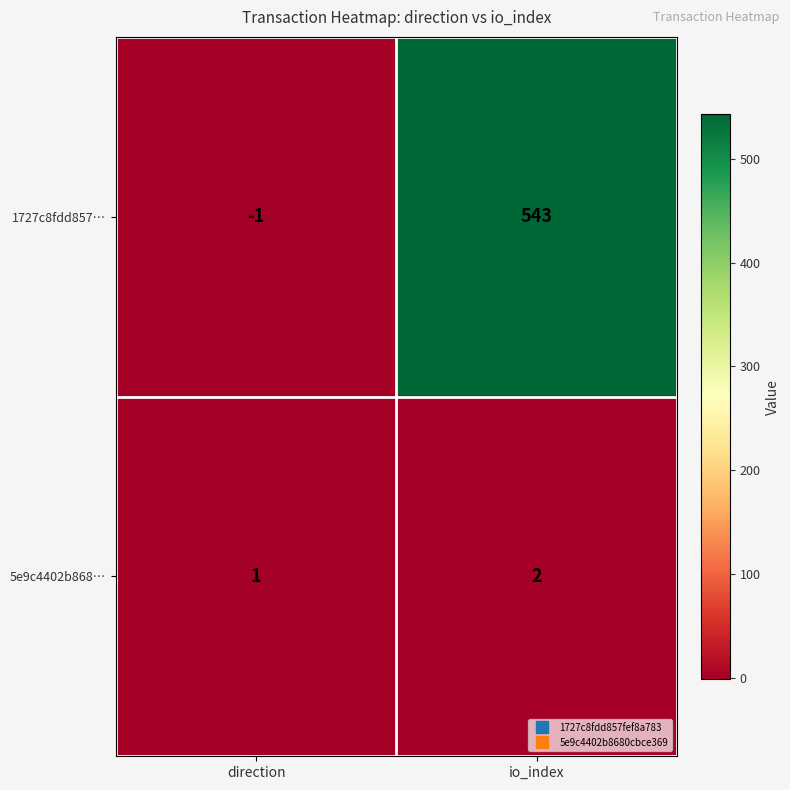

True or false: 1727c8fdd857… has a value of 281 at io_index.

False